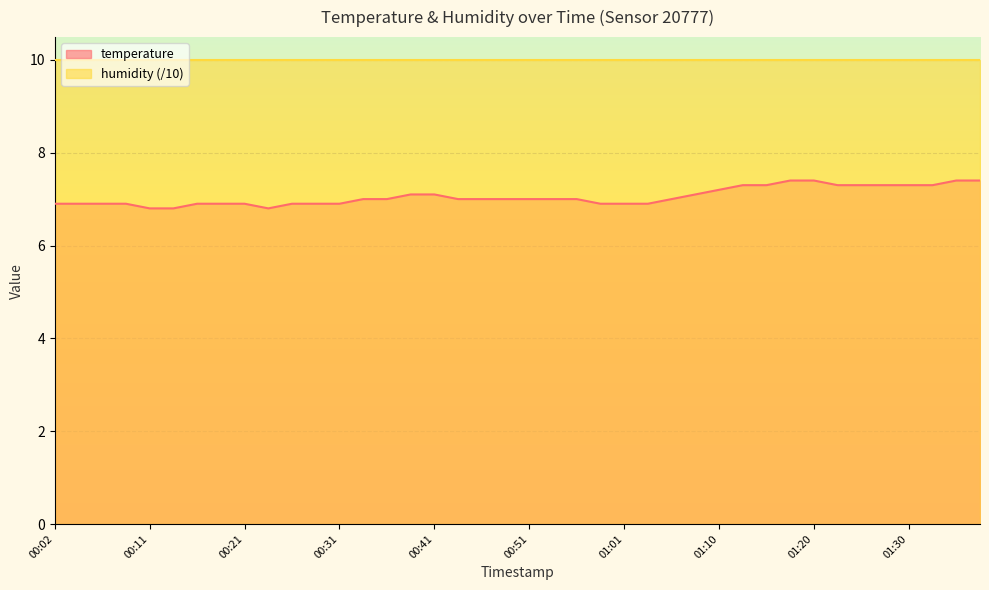

Rank the categories by value from highest to lowest.

01:18, 01:20, 01:35, 01:37, 01:13, 01:15, 01:23, 01:25, 01:28, 01:30, 01:32, 01:10, 00:38, 00:41, 01:08, 00:33, 00:36, 00:43, 00:46, 00:48, 00:51, 00:53, 00:56, 01:05, 00:02, 00:04, 00:06, 00:09, 00:16, 00:19, 00:21, 00:26, 00:29, 00:31, 00:58, 01:01, 01:03, 00:11, 00:14, 00:24